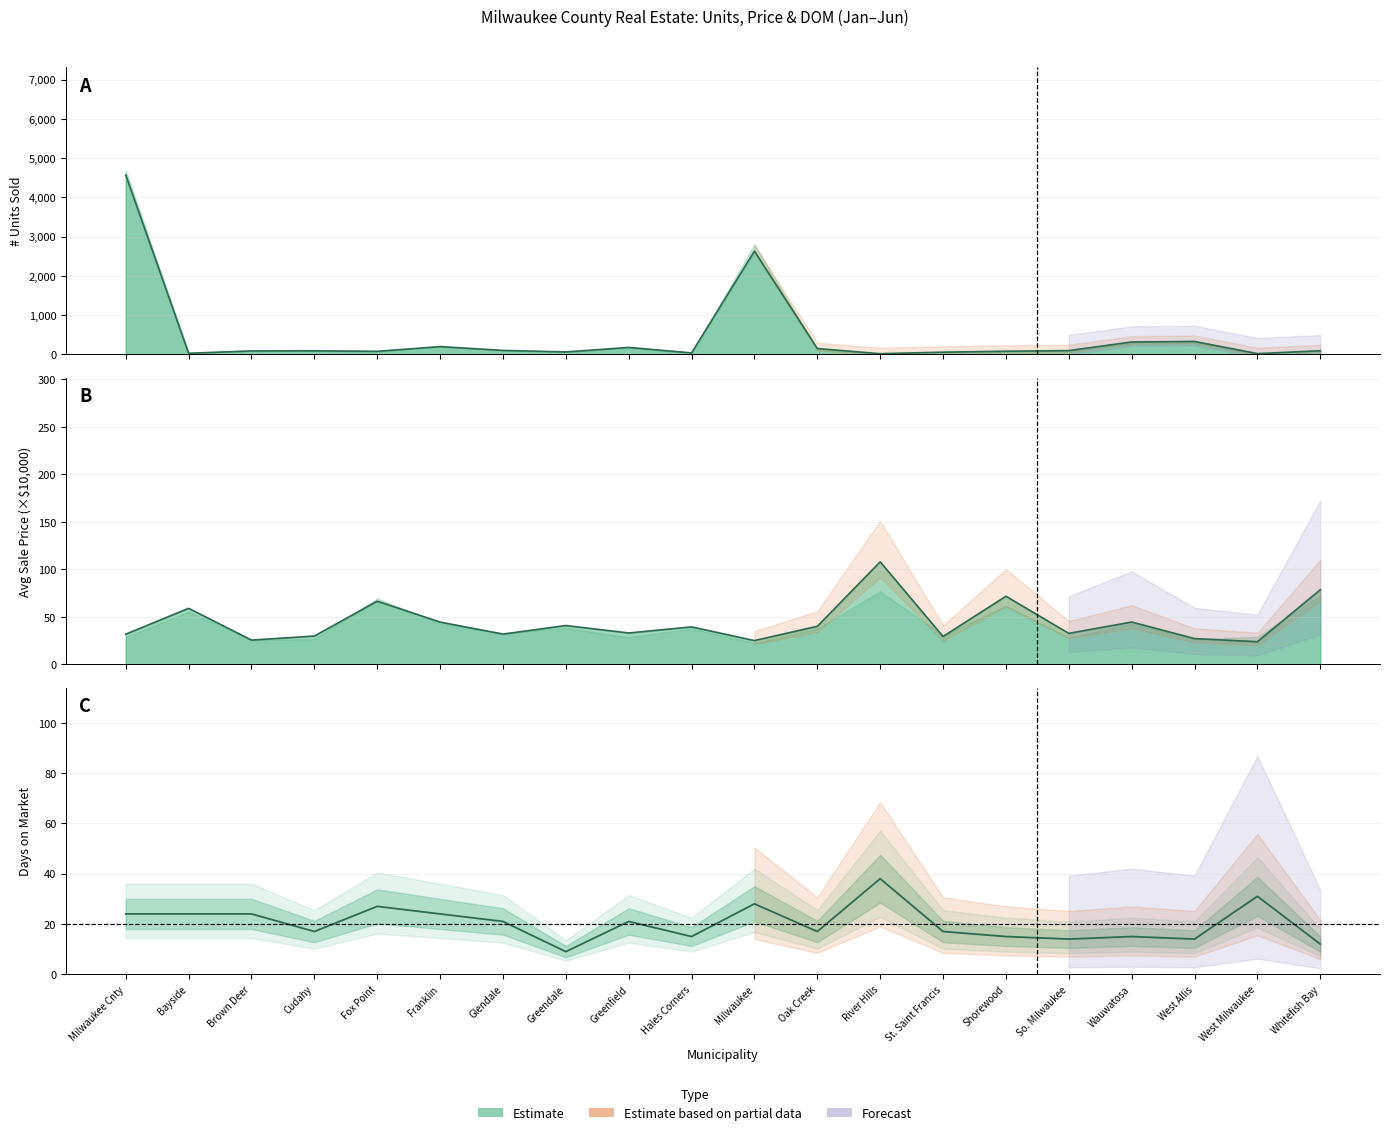

What value does the 2025 Price series have at Bayside?

58.9